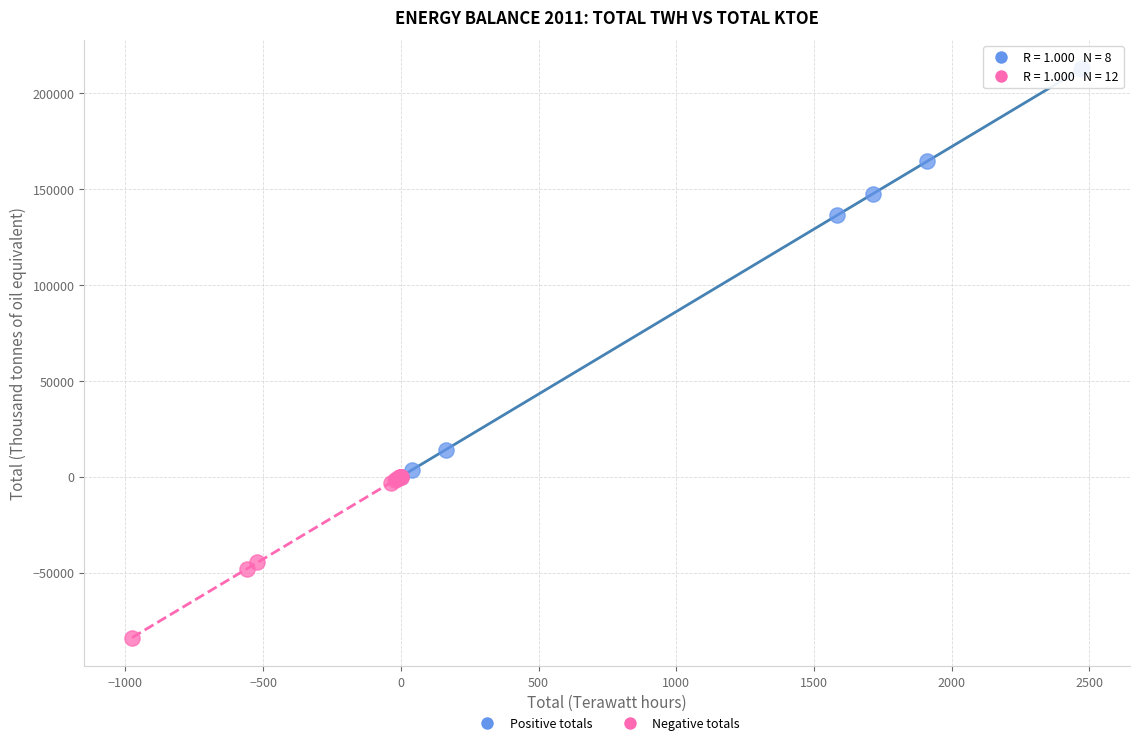

Which series contains the lowest Y value?

Negative totals